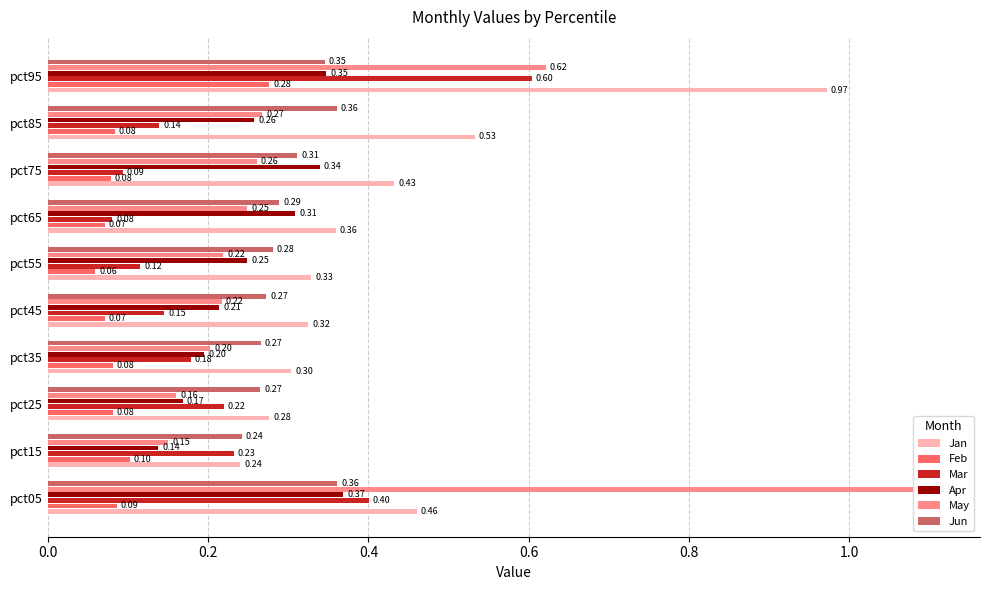

Reading left to right, transcribe all the data shown in this chart.

Jan: 0.5	0.2	0.3	0.3	0.3	0.3	0.4	0.4	0.5	1.0
Feb: 0.1	0.1	0.1	0.1	0.1	0.1	0.1	0.1	0.1	0.3
Mar: 0.4	0.2	0.2	0.2	0.1	0.1	0.1	0.1	0.1	0.6
Apr: 0.4	0.1	0.2	0.2	0.2	0.2	0.3	0.3	0.3	0.3
May: 1.1	0.2	0.2	0.2	0.2	0.2	0.2	0.3	0.3	0.6
Jun: 0.4	0.2	0.3	0.3	0.3	0.3	0.3	0.3	0.4	0.3